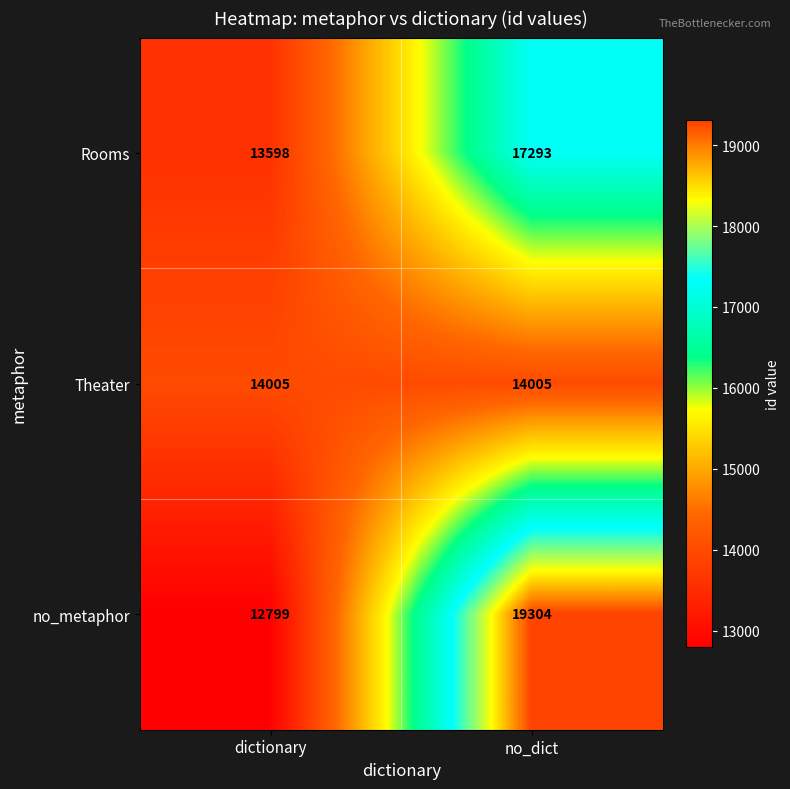

What is the difference between the maximum and minimum values in the Rooms series?

3695